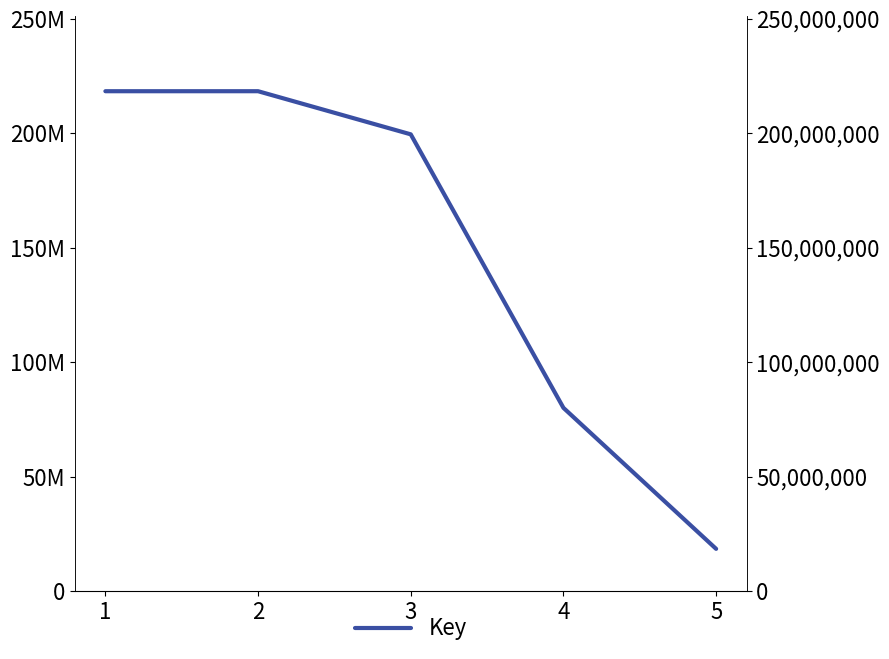

Reading left to right, what are all the values shown in this chart?

1=218387360	2=218390298	3=199549153	4=80065397	5=18462341